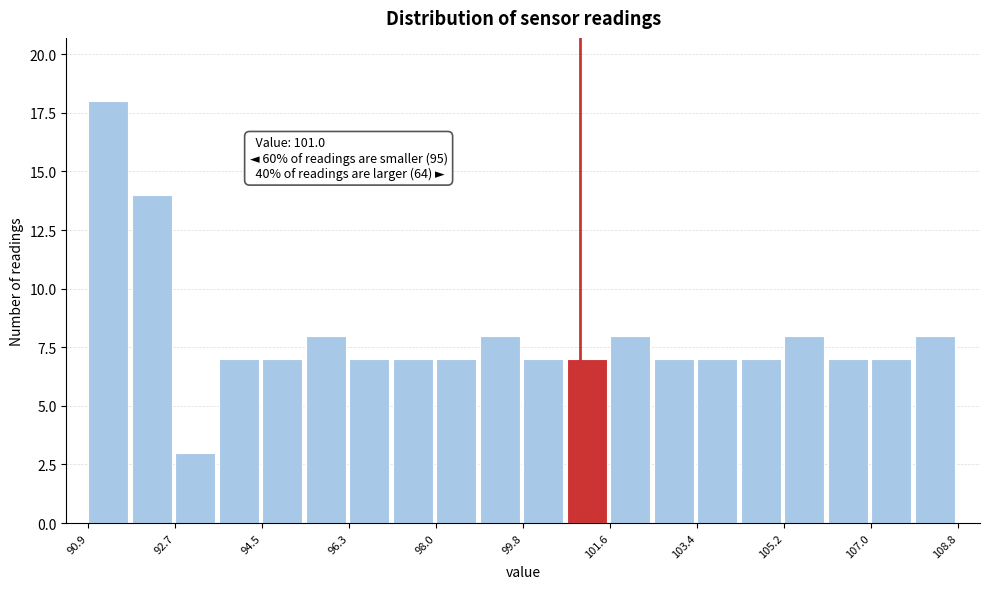

Which range on the x-axis has the tallest bar?

91.0 to 91.8